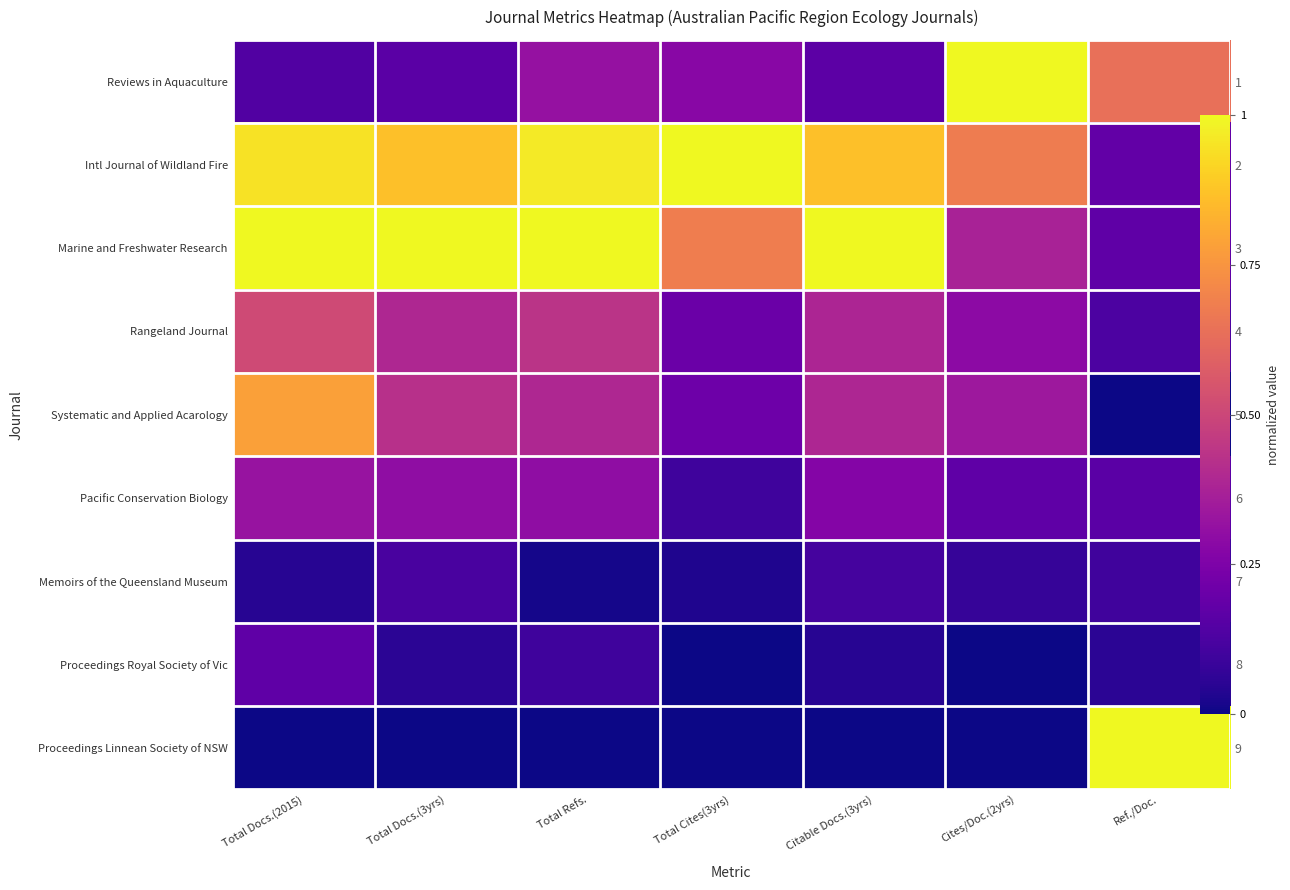

Between Ref./Doc. and Total Docs.(3yrs), which is larger?

Ref./Doc.